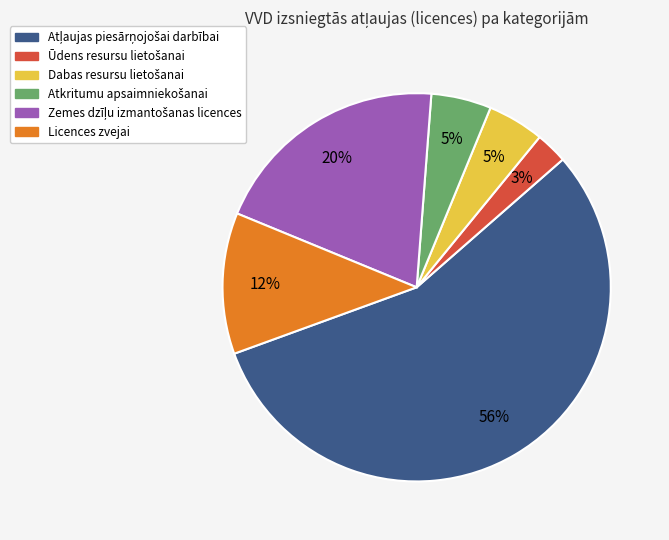

What percentage is the Licences zvejai slice, to the nearest percent?

12%